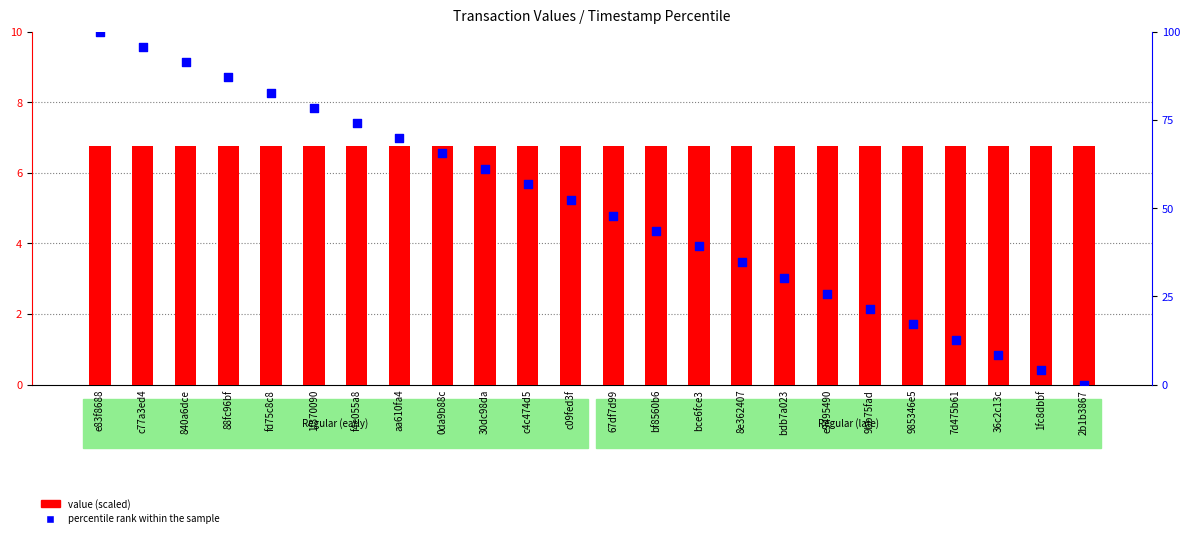

Which series has the largest total across all categories?

percentile rank within the sample